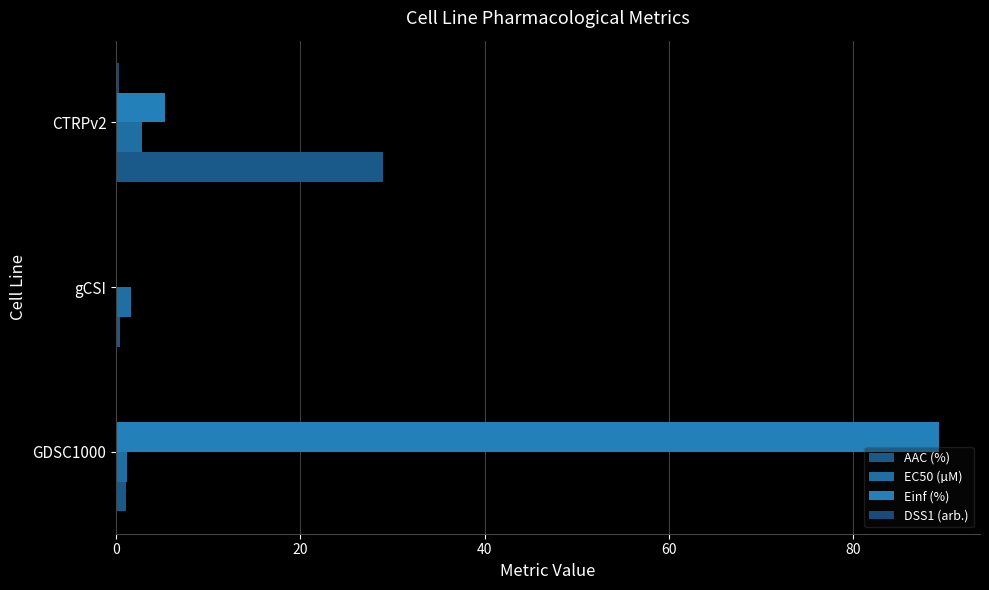

What is the greatest value displayed?

89.3